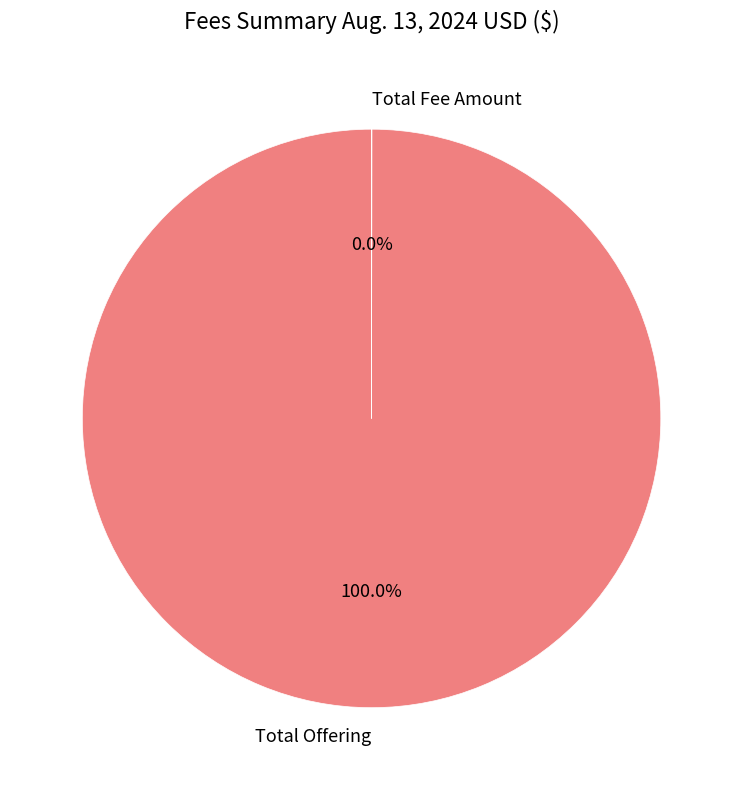

To the nearest percent, what is the average slice percentage?

50%